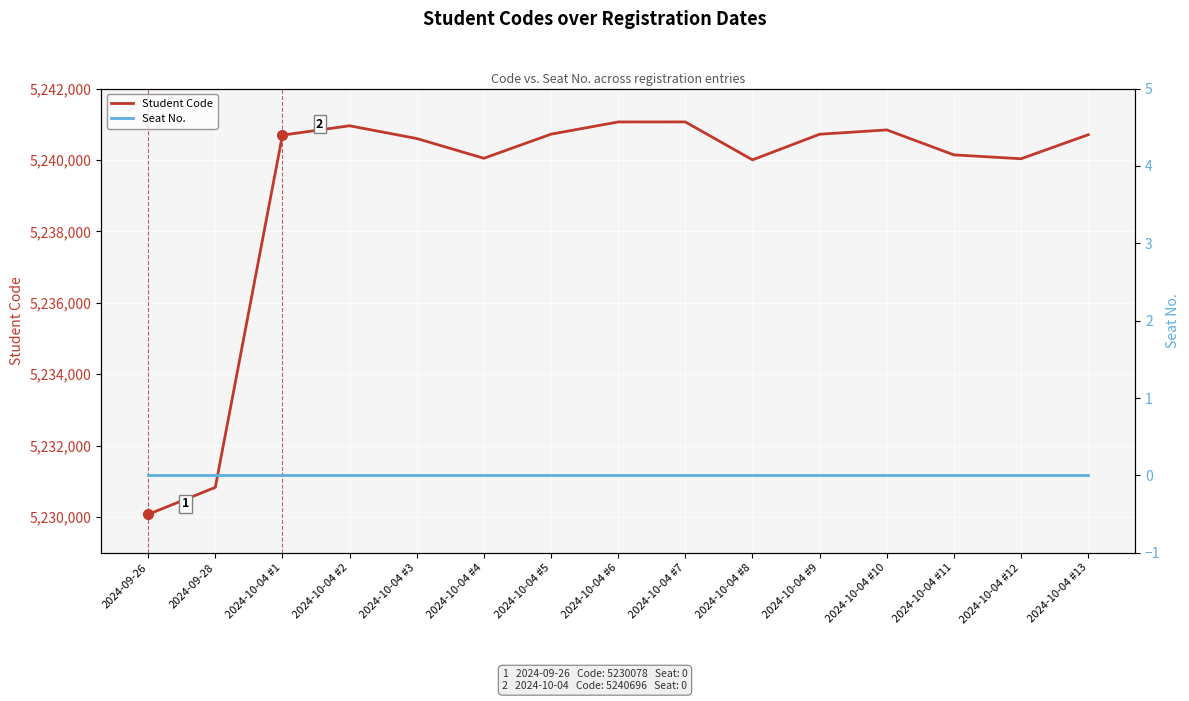

What is the maximum value shown in the chart?

5241066